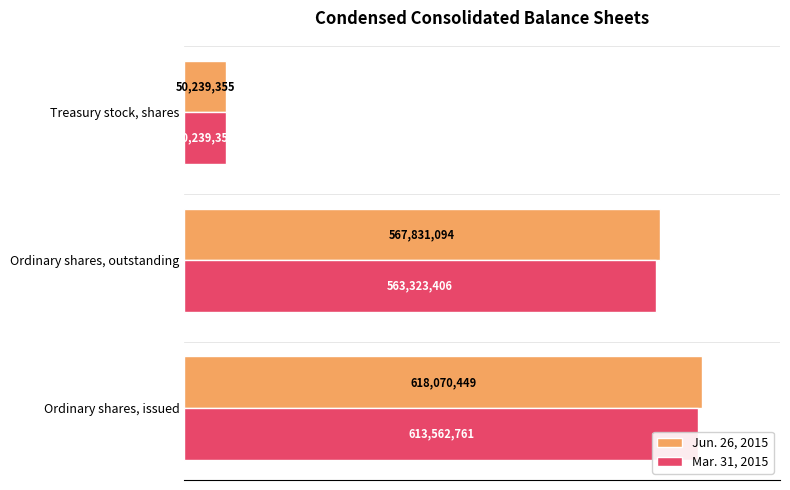

At how many categories does at least one series exceed 165758687?

2